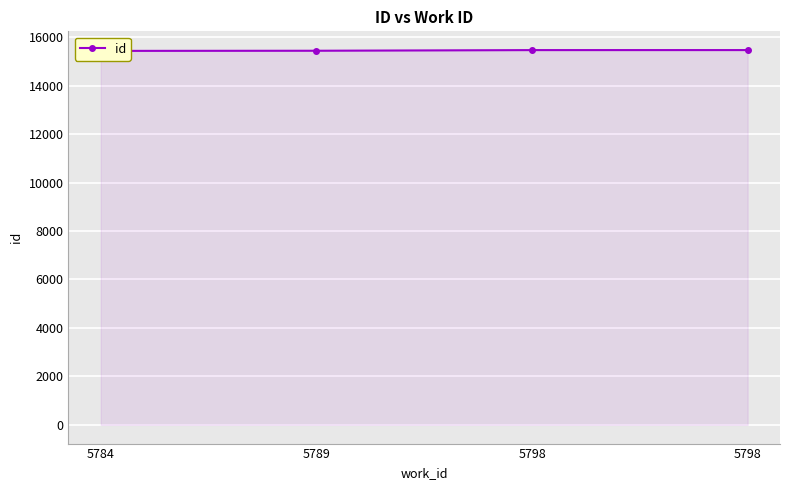

What is the sum of all values?

61801